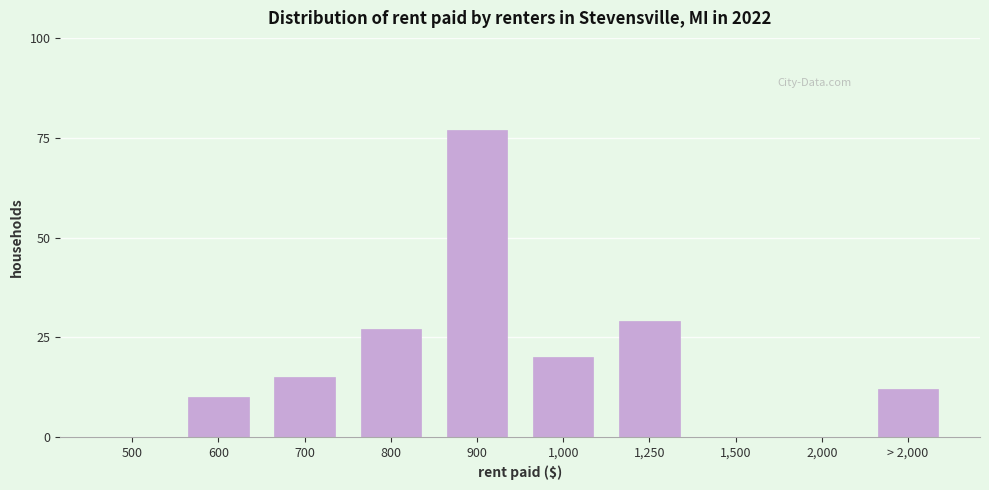

Reading right to left, transcribe all the data shown in this chart.

> 2,000=12	2,000=0	1,500=0	1,250=29	1,000=20	900=77	800=27	700=15	600=10	500=0